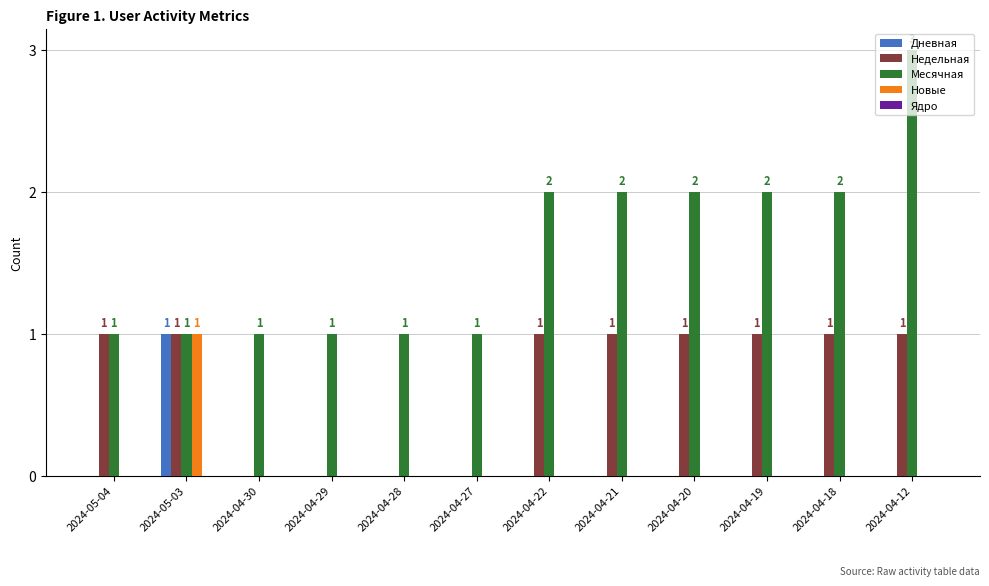

What is the total value across all series at 2024-04-21?

3